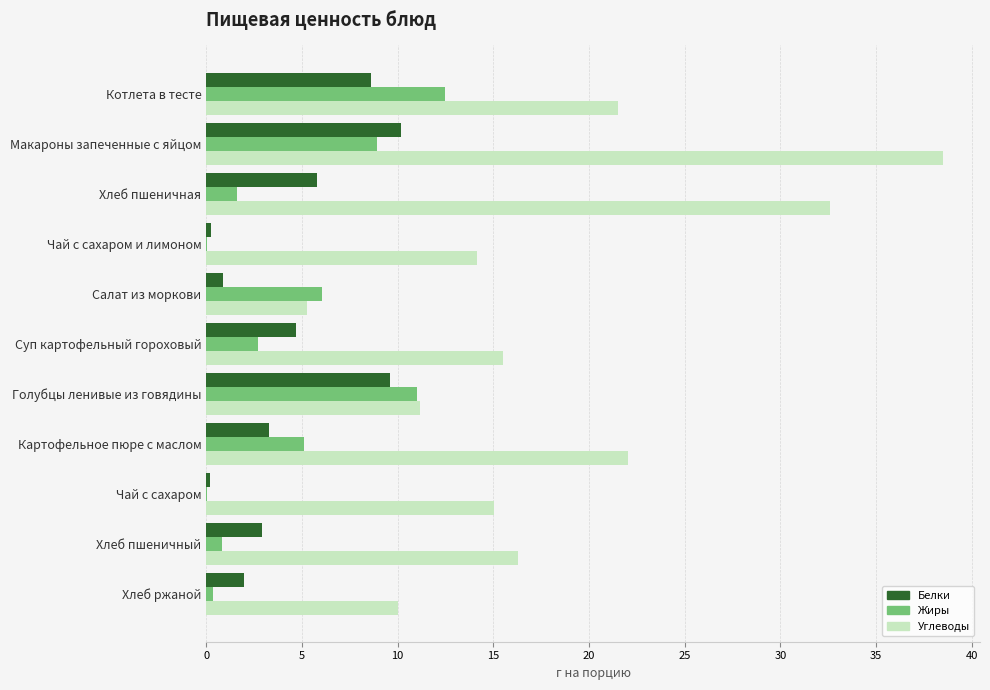

At which category is the sum across all series the highest?

Макароны запеченные с яйцом